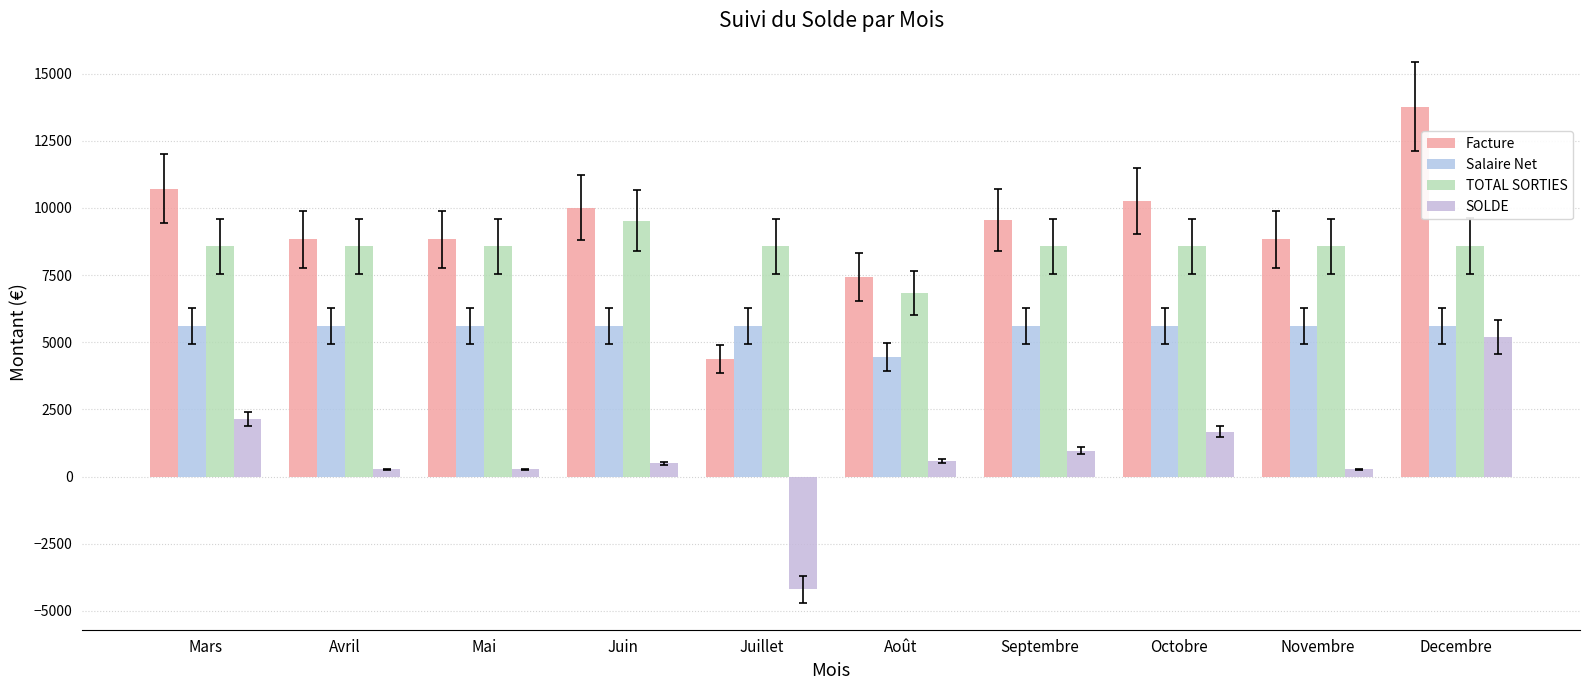

Does the chart contain stacked bars?

No